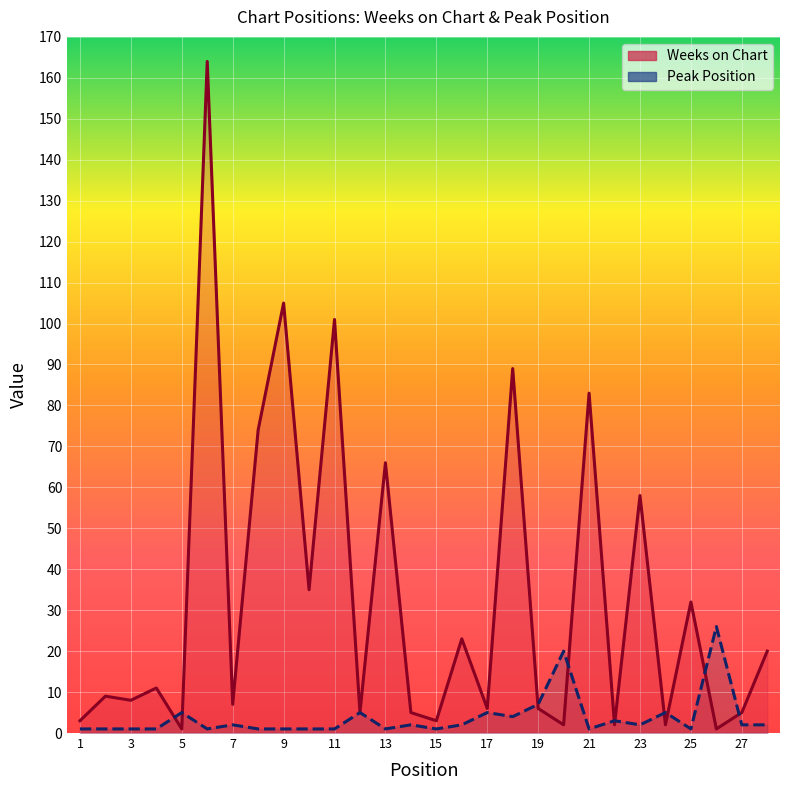

What is the sum of all Weeks on Chart values?

926